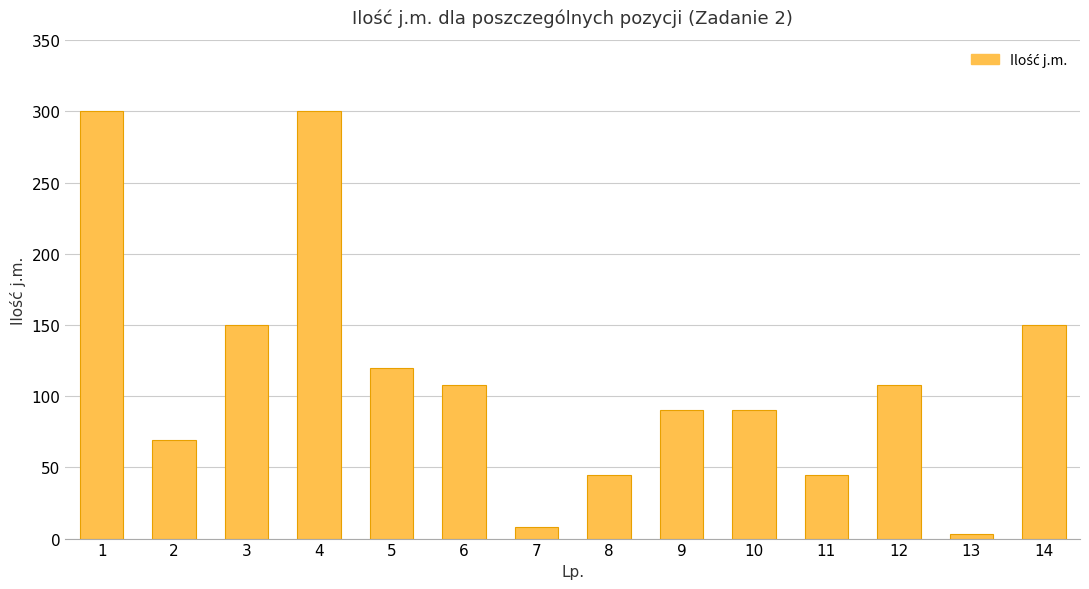

At which category does the chart reach its minimum across all series?

13